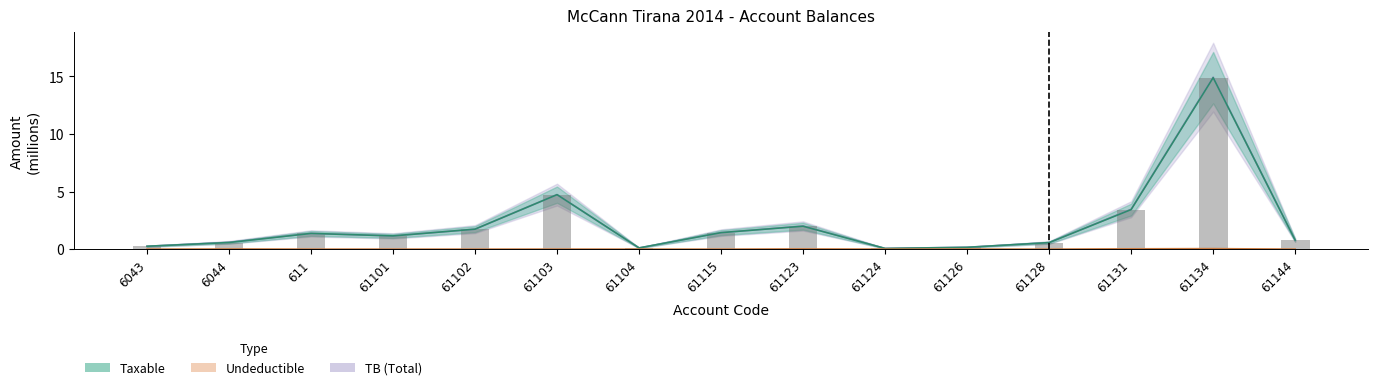

At which category does the chart reach its peak across all series?

61134